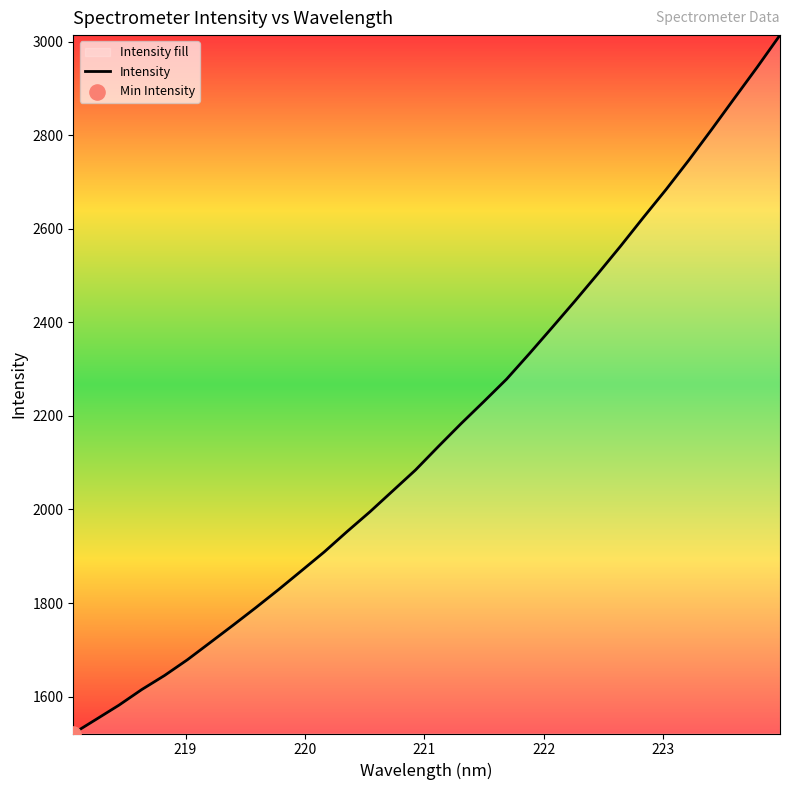

What is the difference between the maximum and minimum values?

1493.0